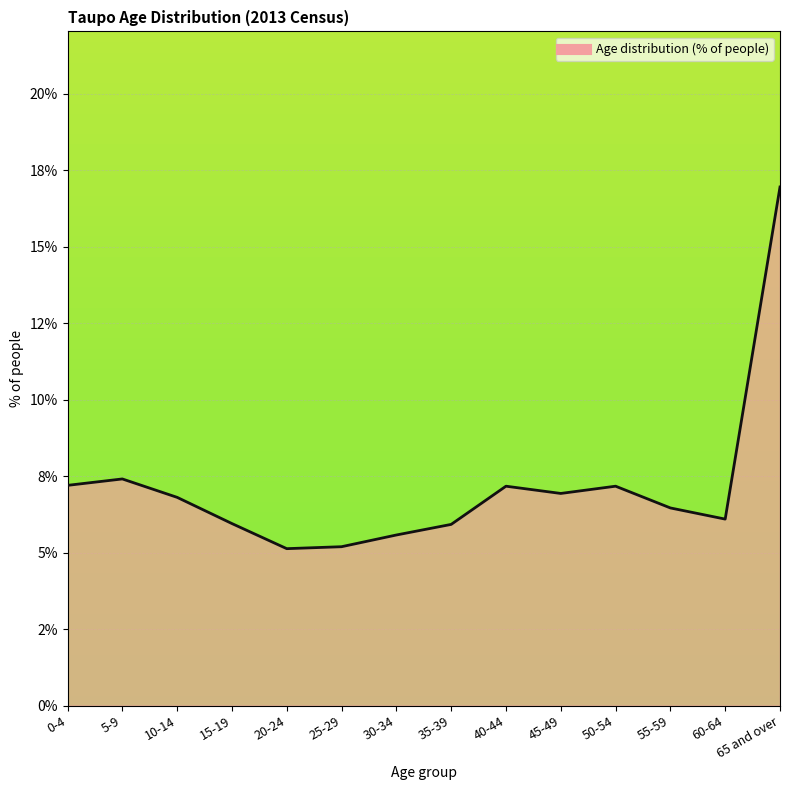

Is it true that the value at 25-29 is 0.0?

False